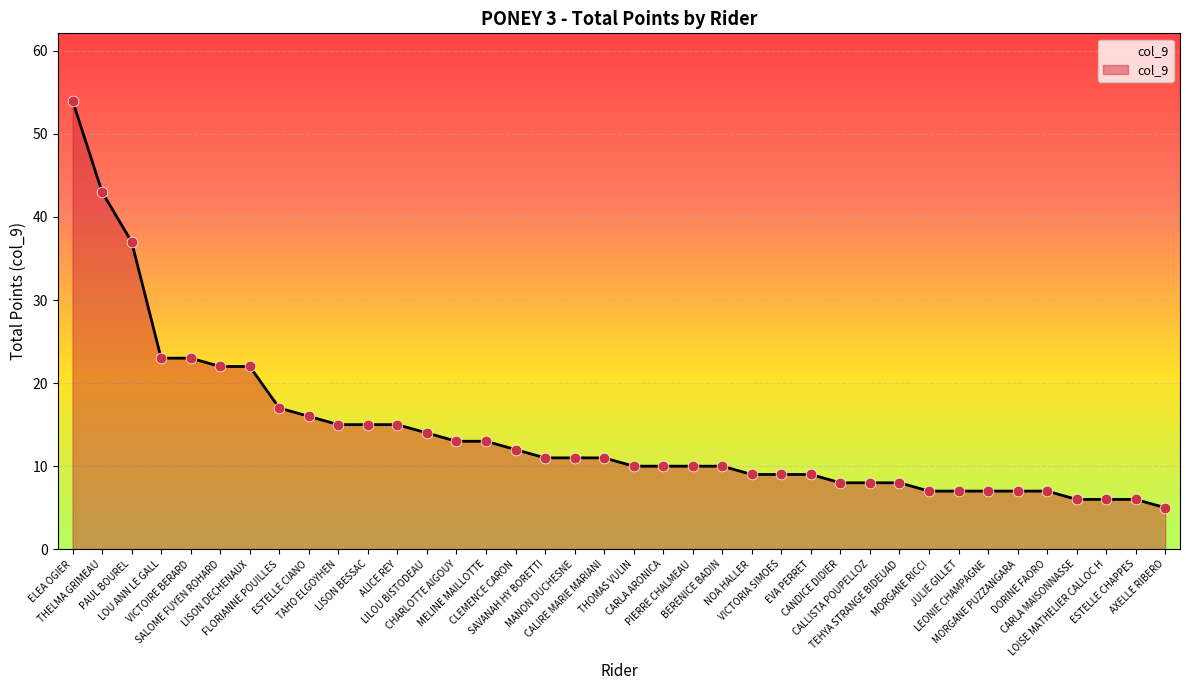

Between SAVANAH HY BORETTI and EVA PERRET, which is larger?

SAVANAH HY BORETTI